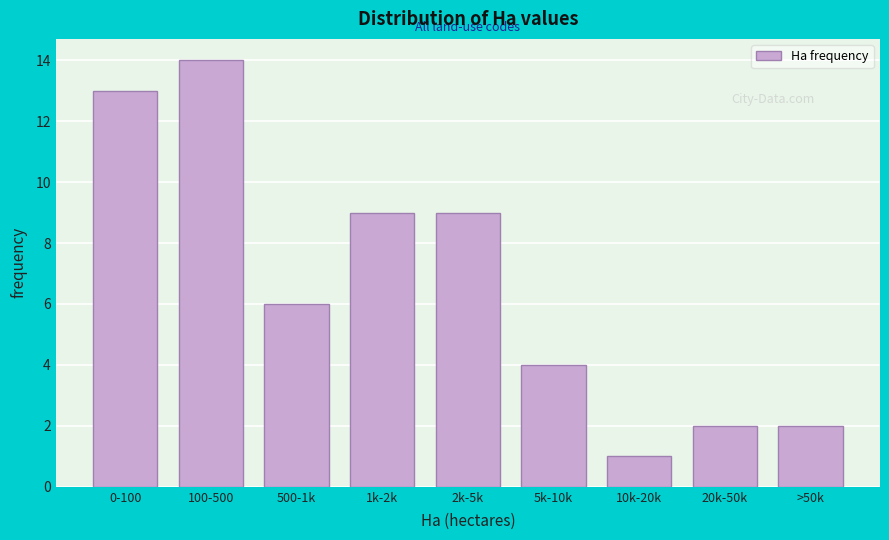

Reading left to right, extract all data points from this chart.

13	14	6	9	9	4	1	2	2